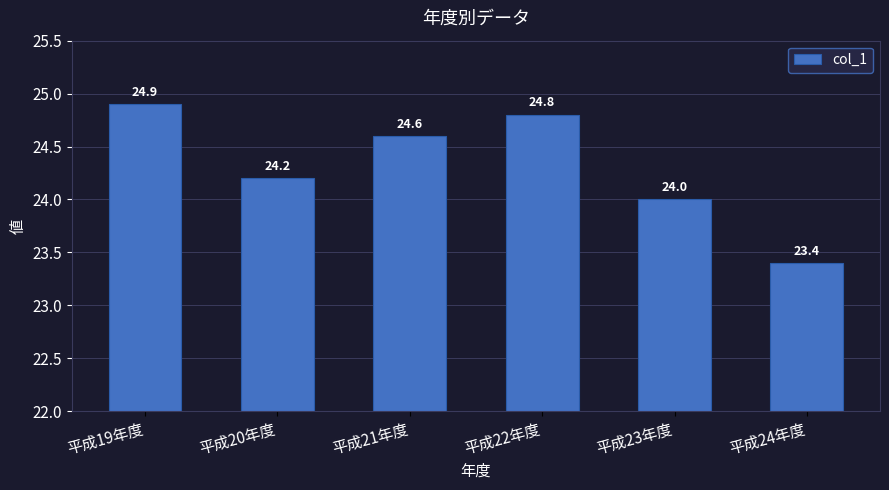

What is the difference between the second highest and minimum values?

1.4